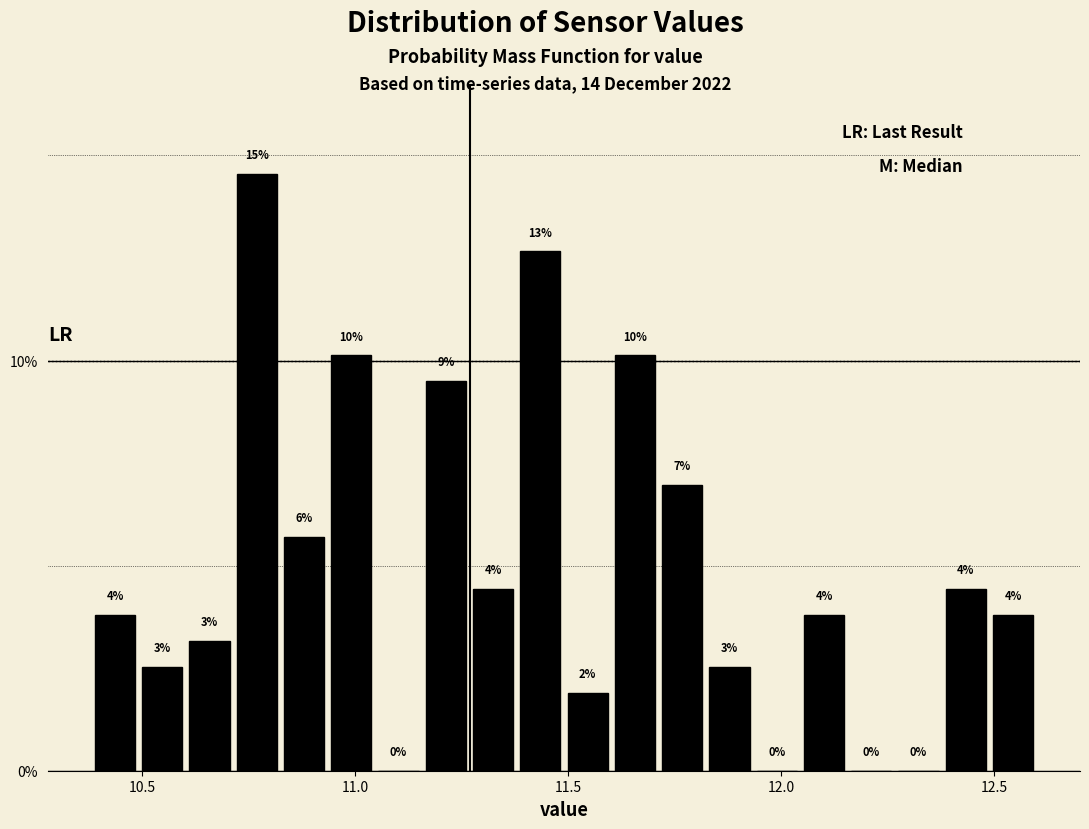

Around what value on the x-axis is the tallest bar? Give the approximate position of its centre, as read against the axis.

10.75